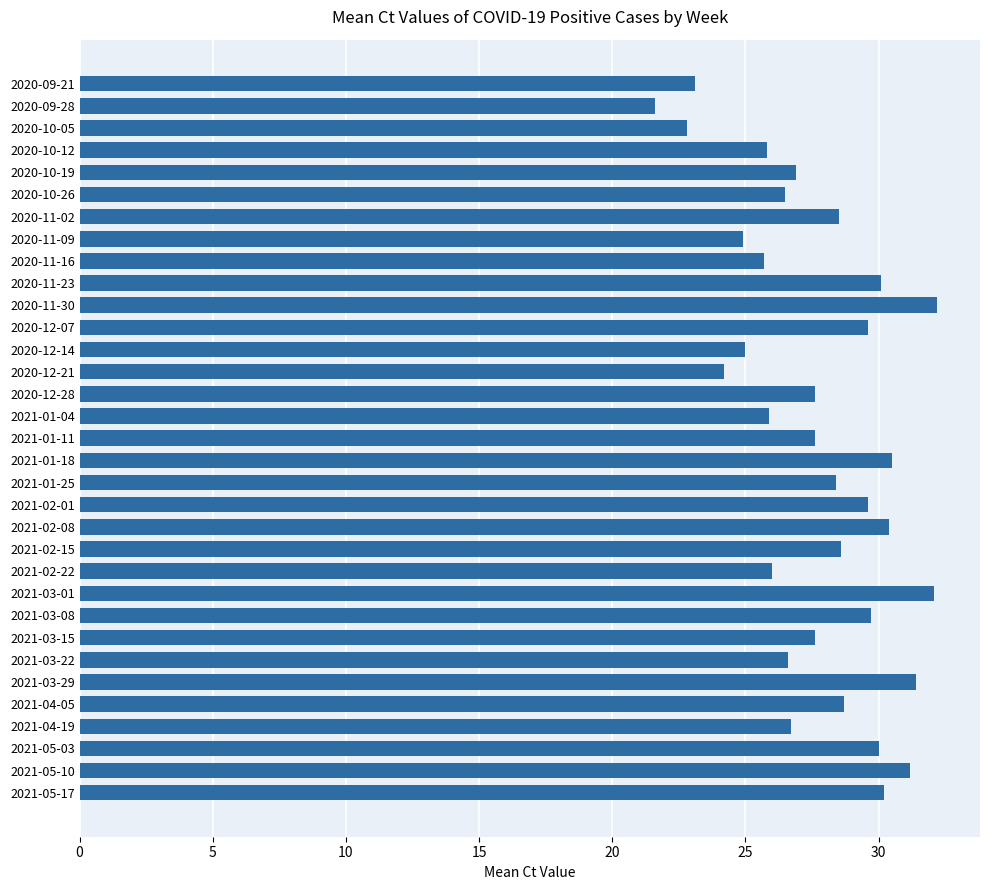

Which category has the lowest value across all series?

2020-09-28